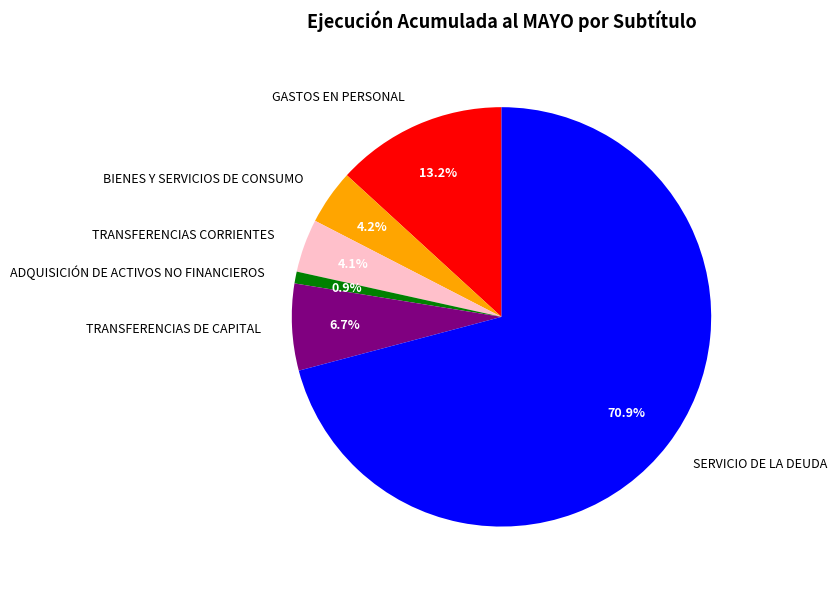

To the nearest percent, what portion does ADQUISICIÓN DE ACTIVOS NO FINANCIEROS represent?

1%